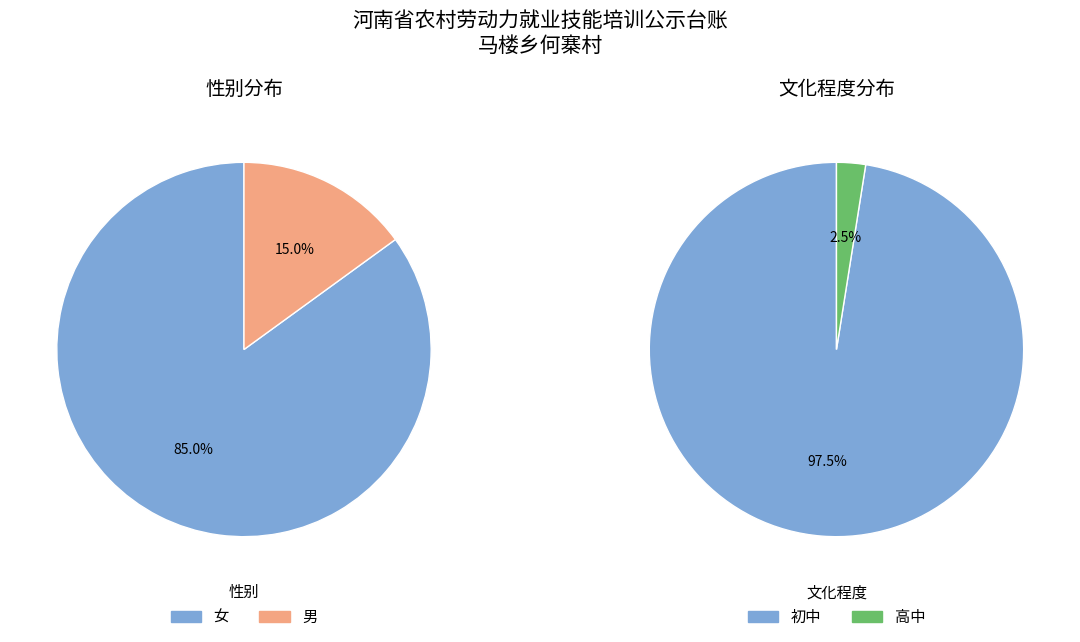

Count the number of slices in the pie.

2